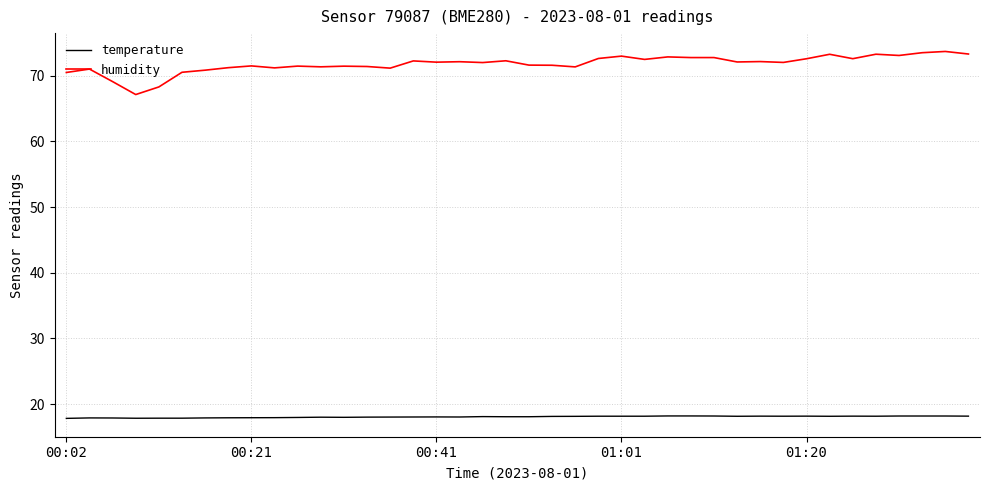

True or false: humidity and temperature intersect in this chart.

False